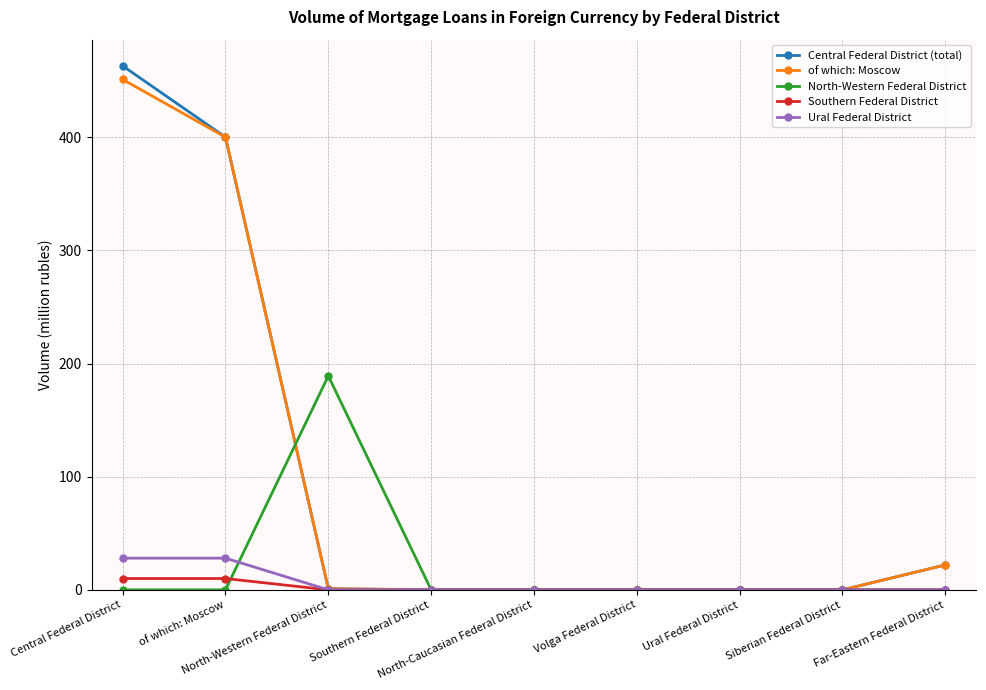

What is the maximum value shown in the chart?

463